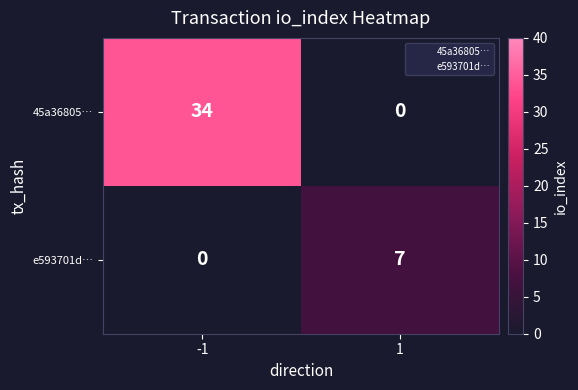

How many data points does each series have?

2